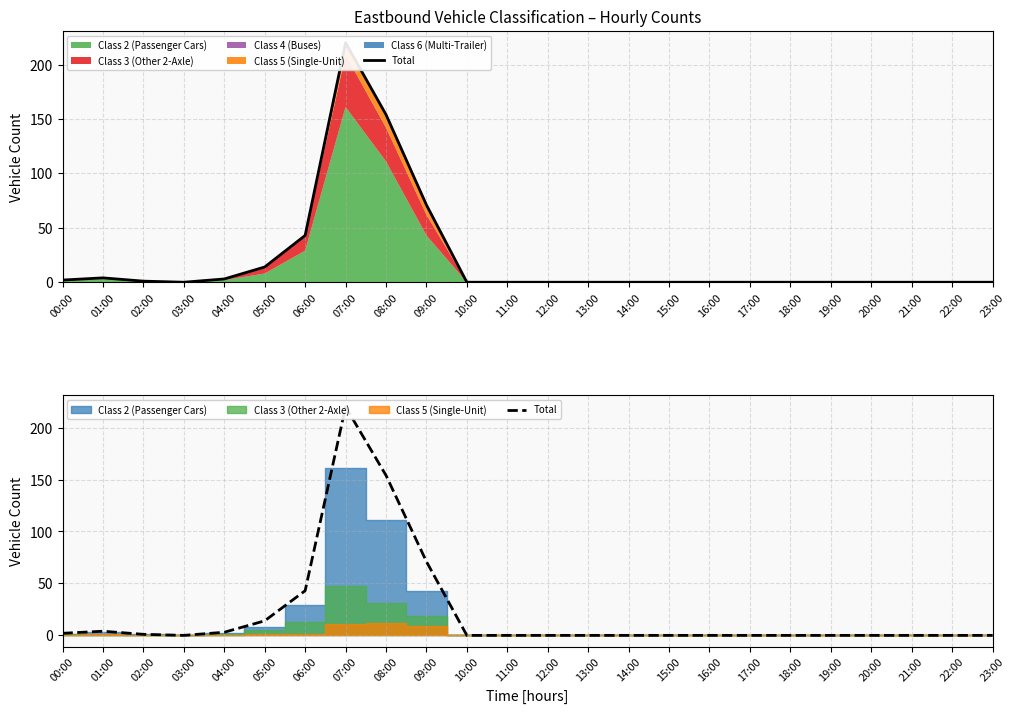

How many lines are shown in the chart?

1